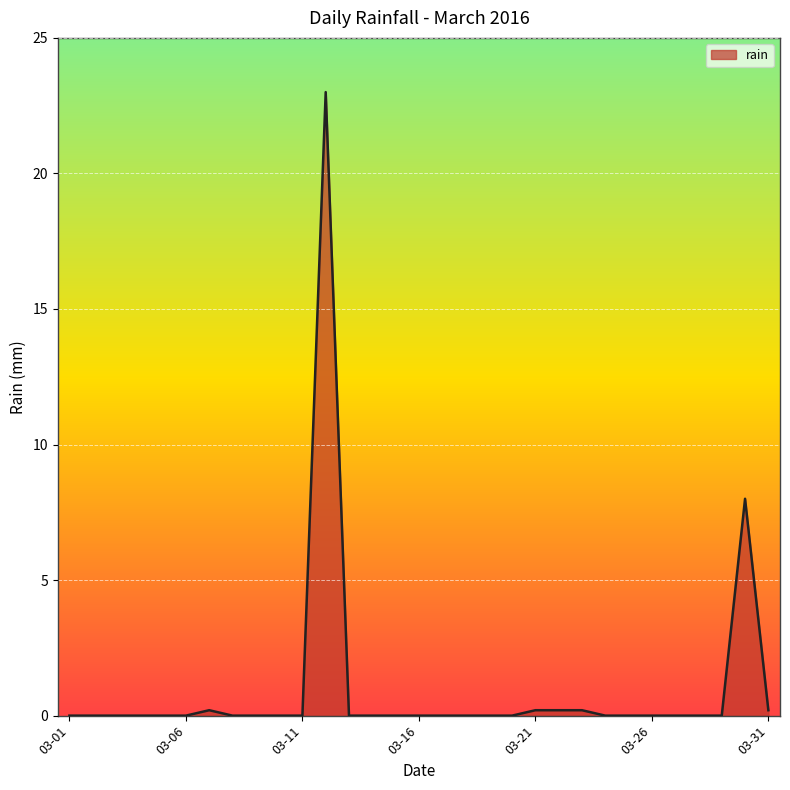

What is the maximum value shown in the chart?

23.0